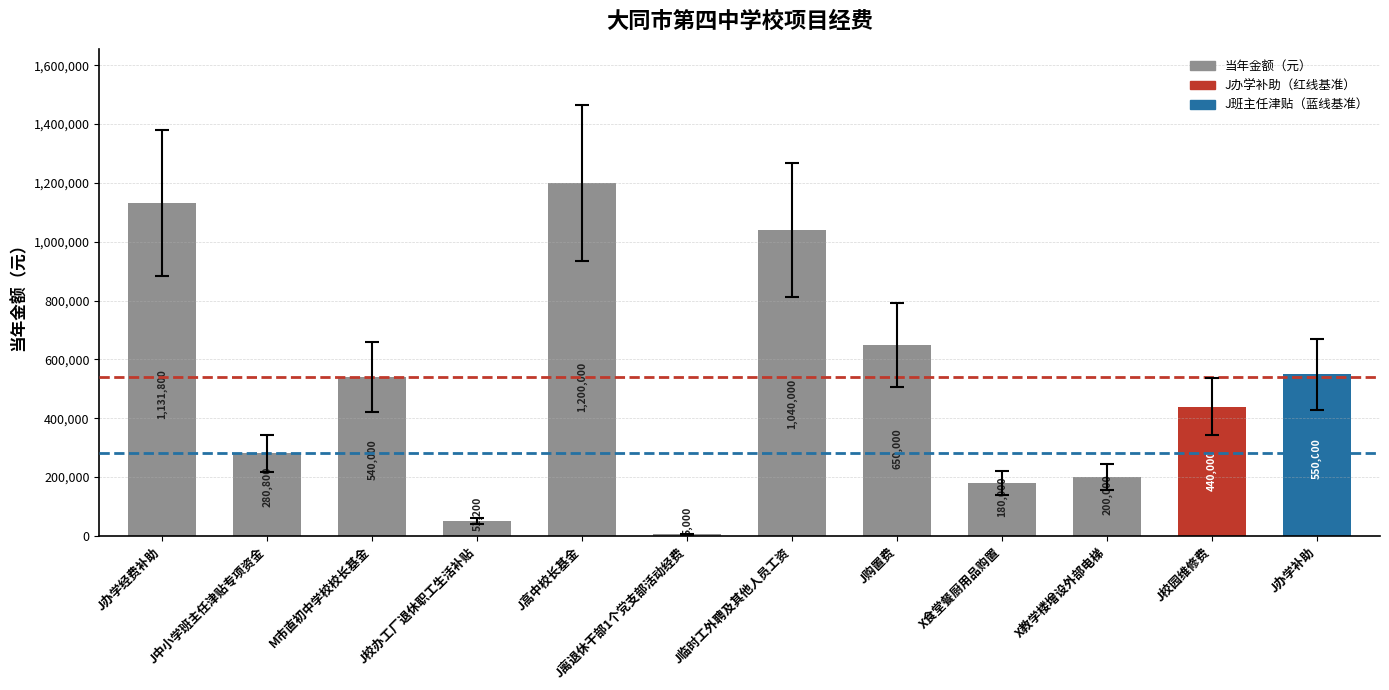

List the labels in order of value, largest first.

J高中校长基金, J办学经费补助, J临时工外聘及其他人员工资, J购置费, J办学补助, M市直初中学校校长基金, J校园维修费, J中小学班主任津贴专项资金, X教学楼增设外部电梯, X食堂餐厨用品购置, J校办工厂退休职工生活补贴, J离退休干部1个党支部活动经费